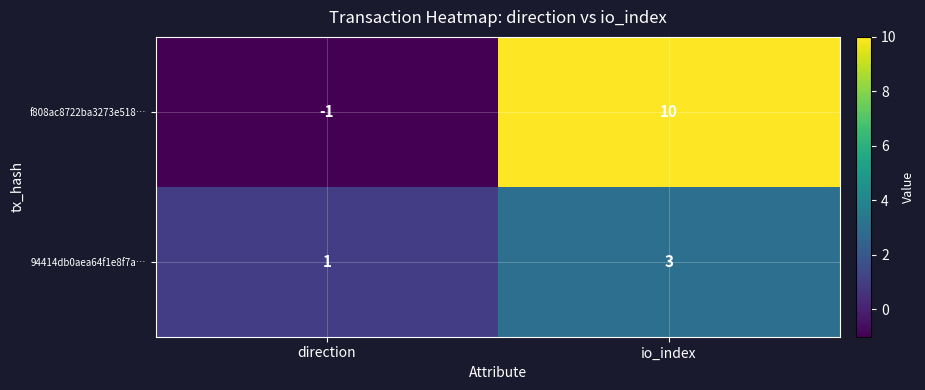

At how many categories does at least one series exceed 5?

1